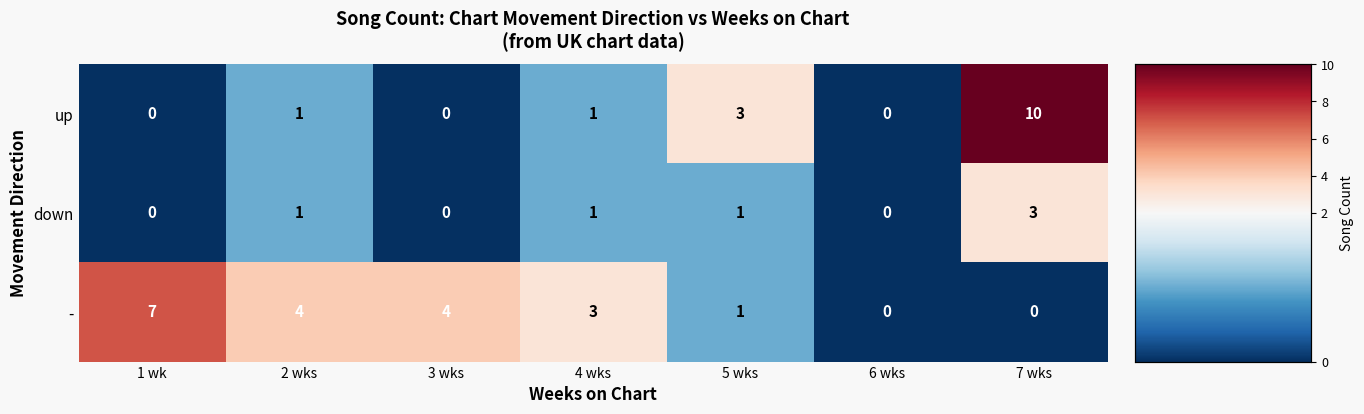

Between 2 wks and 4 wks, which series saw the biggest shift?

-